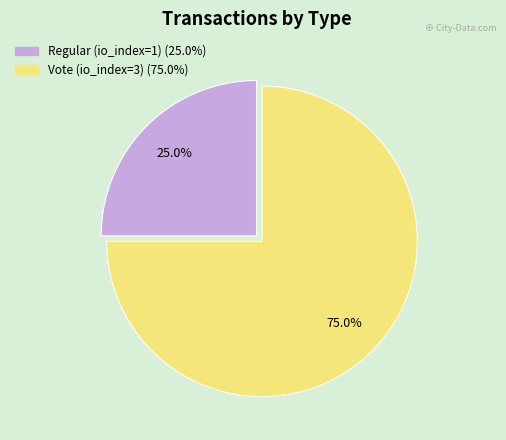

How much of the chart is everything except Regular (io_index=1)?

75.0%